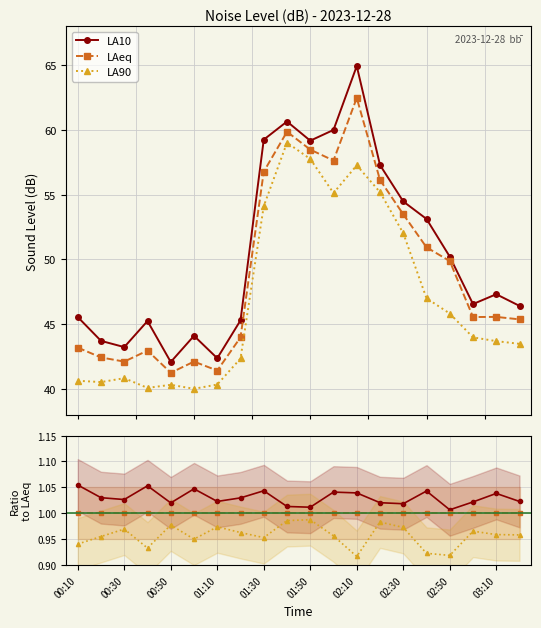

What is the total value across all series at 15?

154.0